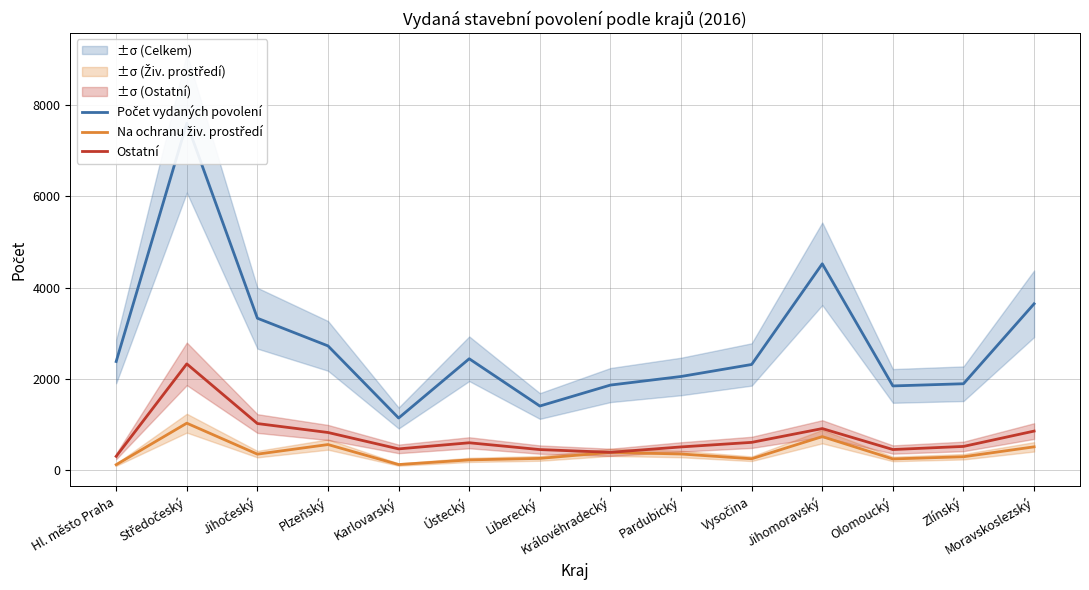

Is the value of Na ochranu živ. prostředí at Pardubický greater than the value of Ostatní at Jihomoravský?

No